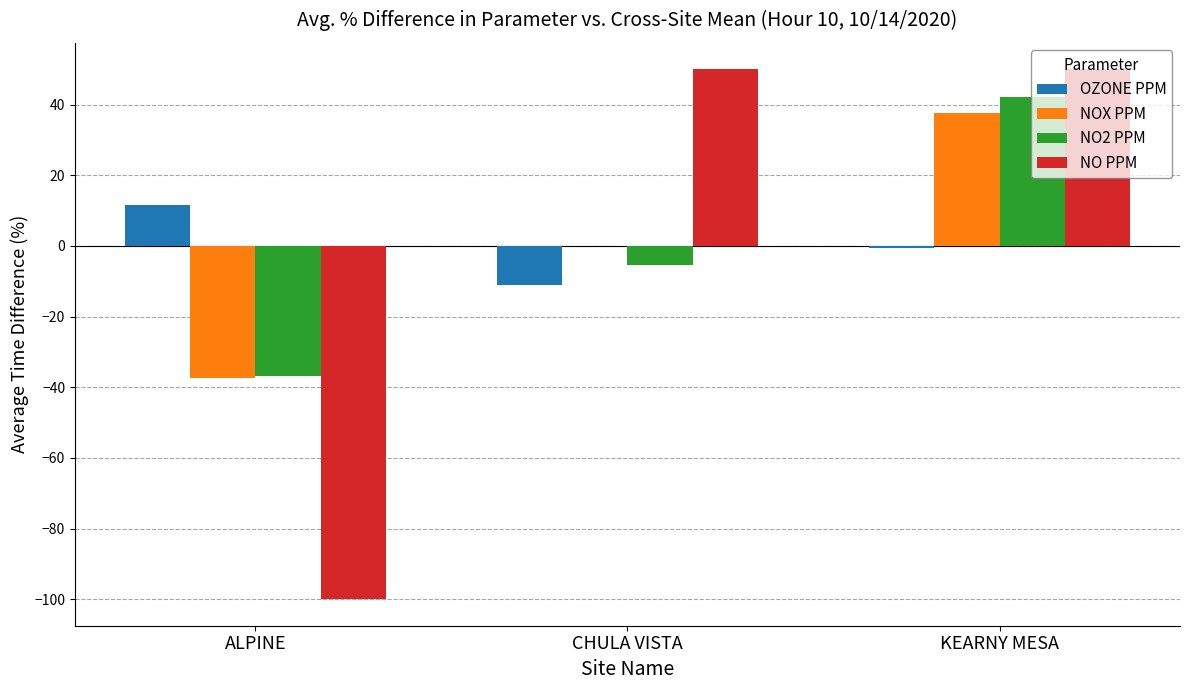

Is it true that NOX PPM equals -16.3 at ALPINE?

False